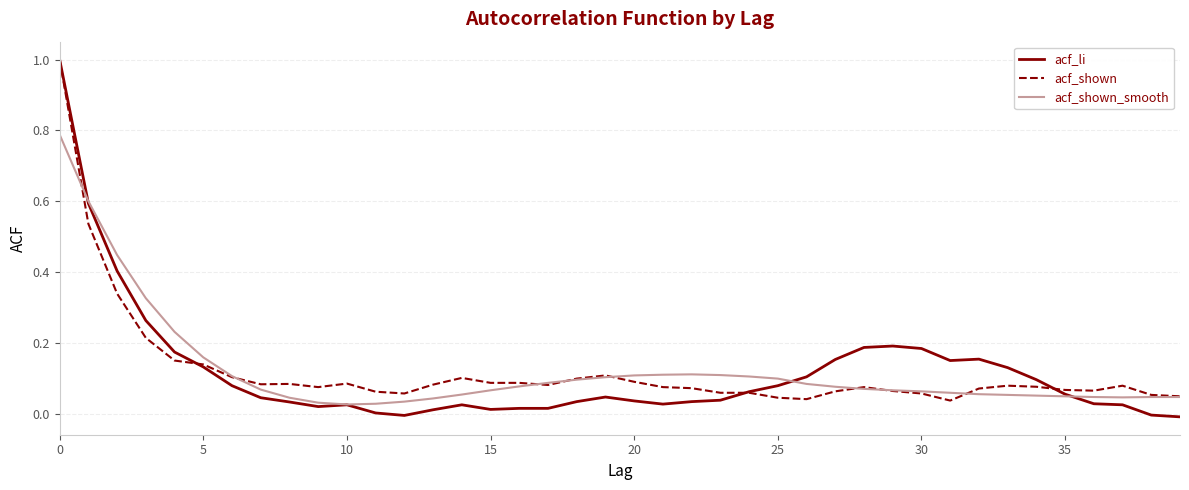

Which series ends up on top after the final intersection of acf_shown and acf_li?

acf_shown